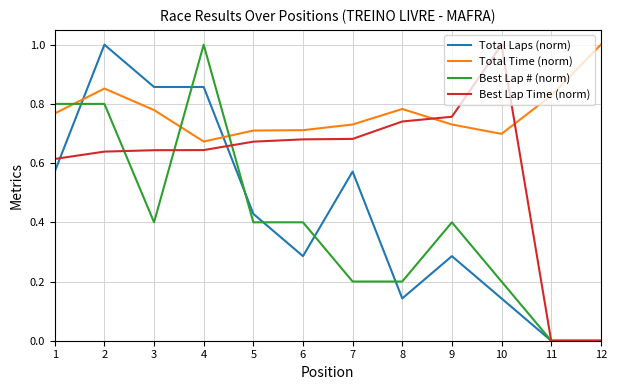

How many intersections are there between Best Lap Time (norm) and Total Time (norm)?

2